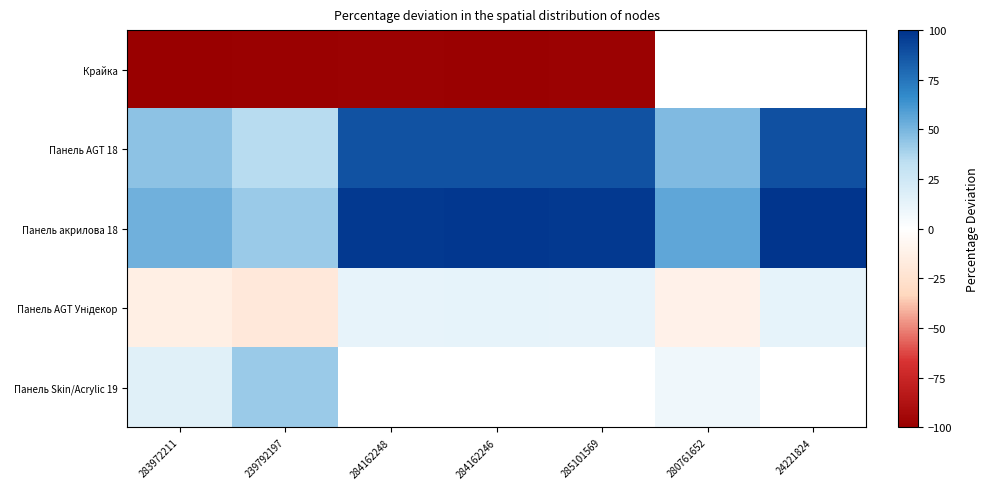

The Панель акрилова 18 series shows 52.3 at 283972211. True or false?

True